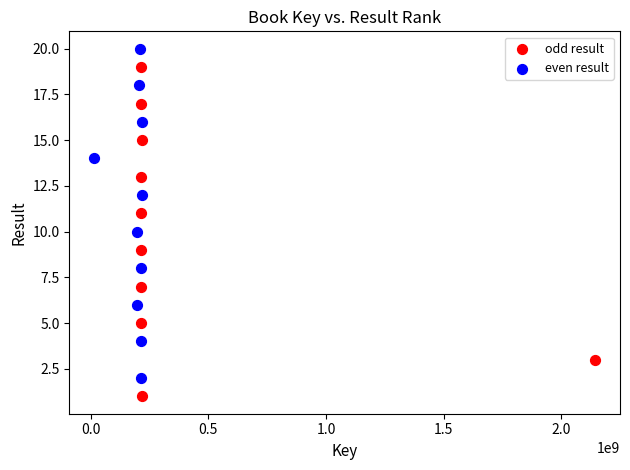

What are all the series names shown in the legend?

odd result, even result